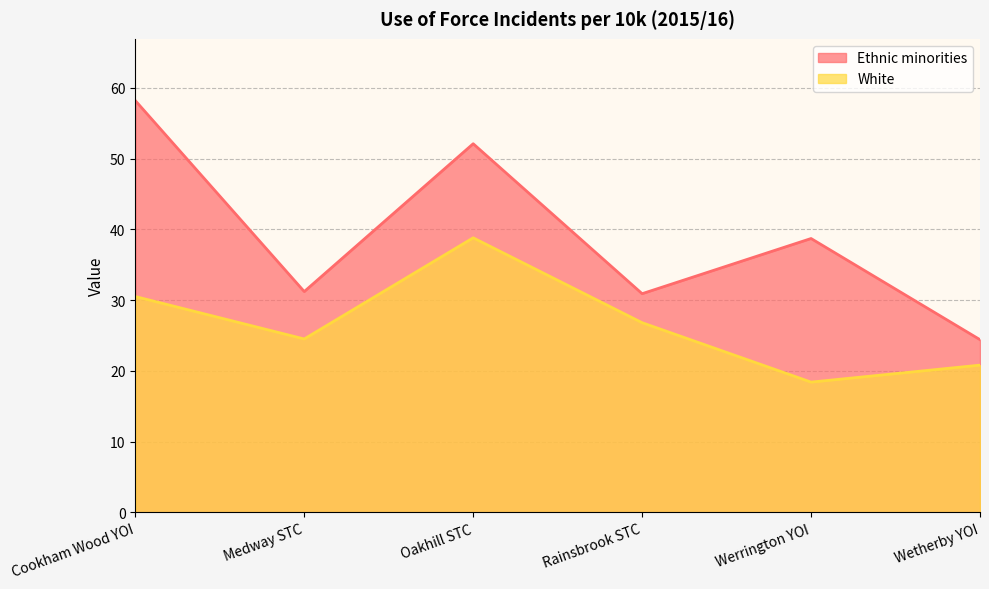

True or false: White has a value of 24.5 at Medway STC.

True